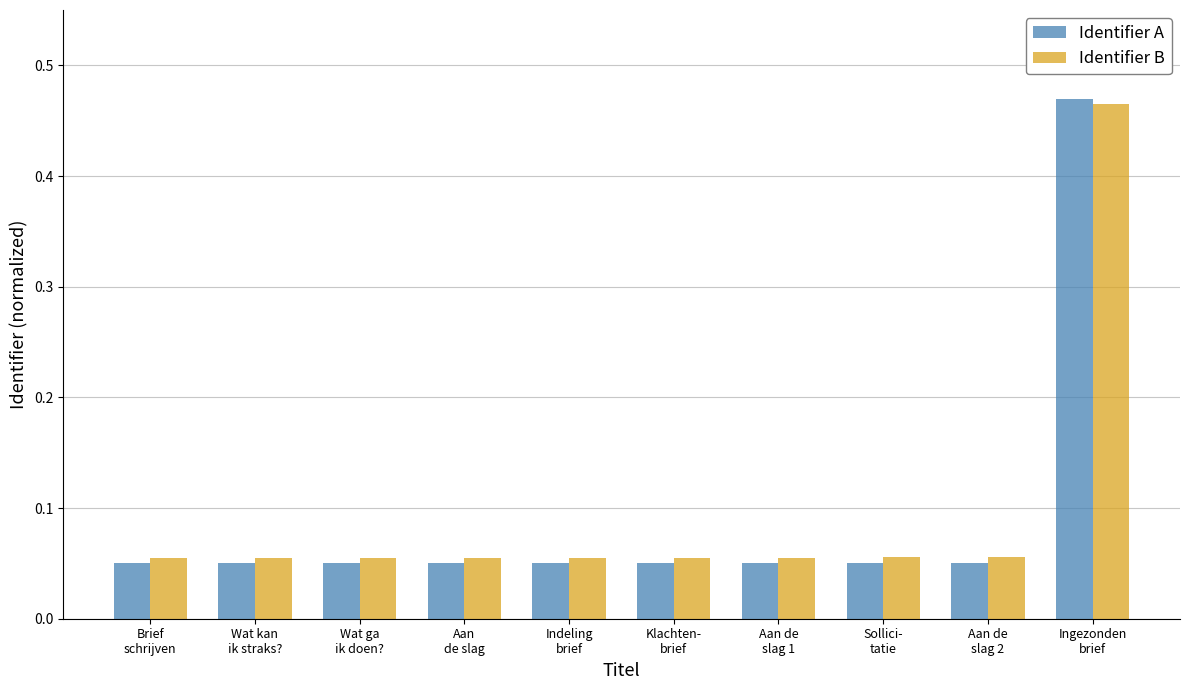

Is the value of Identifier B at Aan
de slag greater than the value of Identifier A at Indeling
brief?

Yes